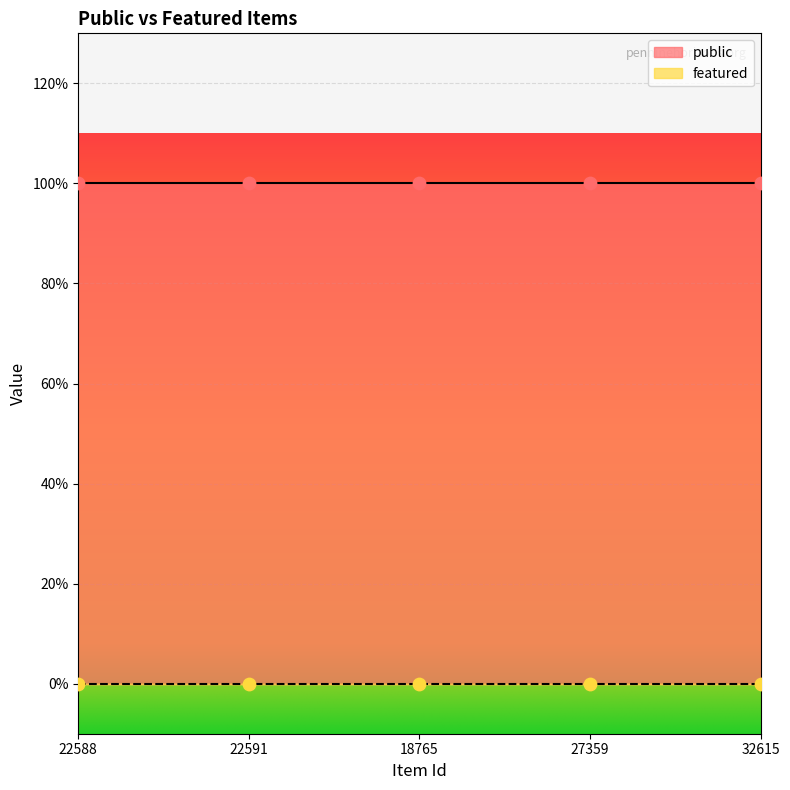

At how many categories does at least one series exceed 0?

5